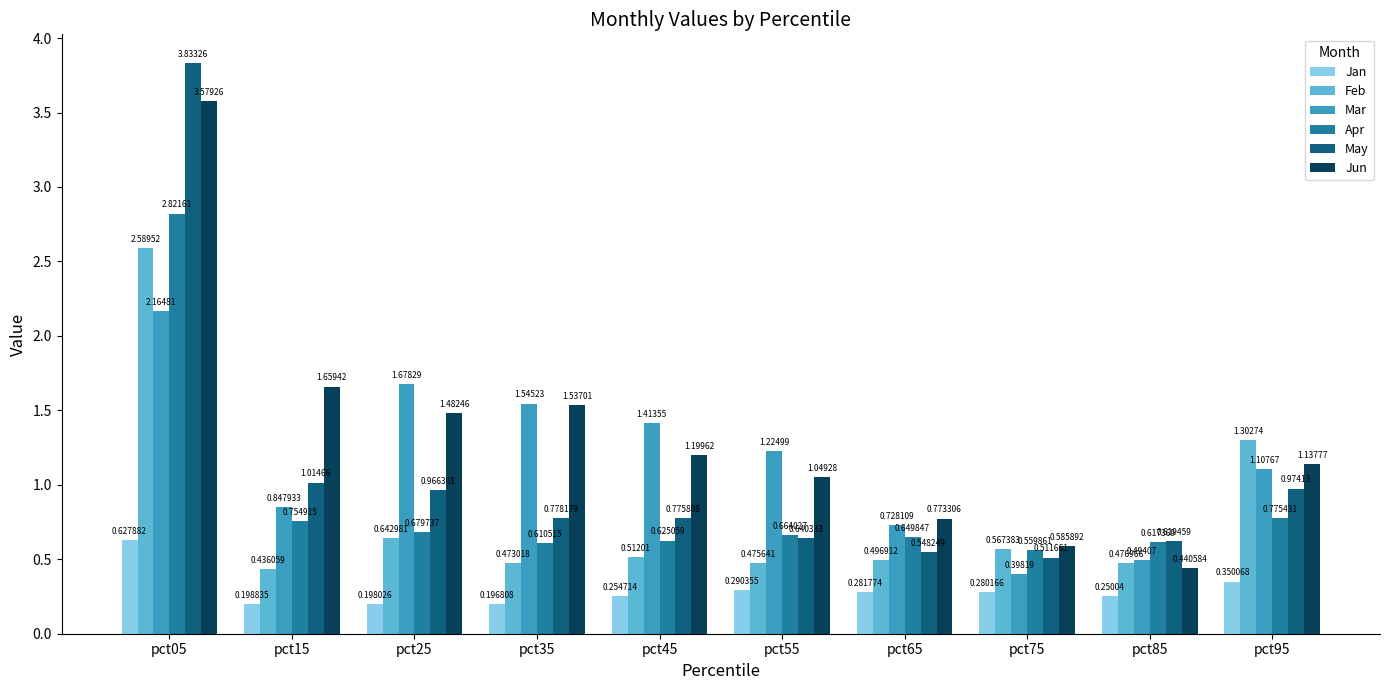

Is the value of Jun at pct75 greater than the value of May at pct15?

No